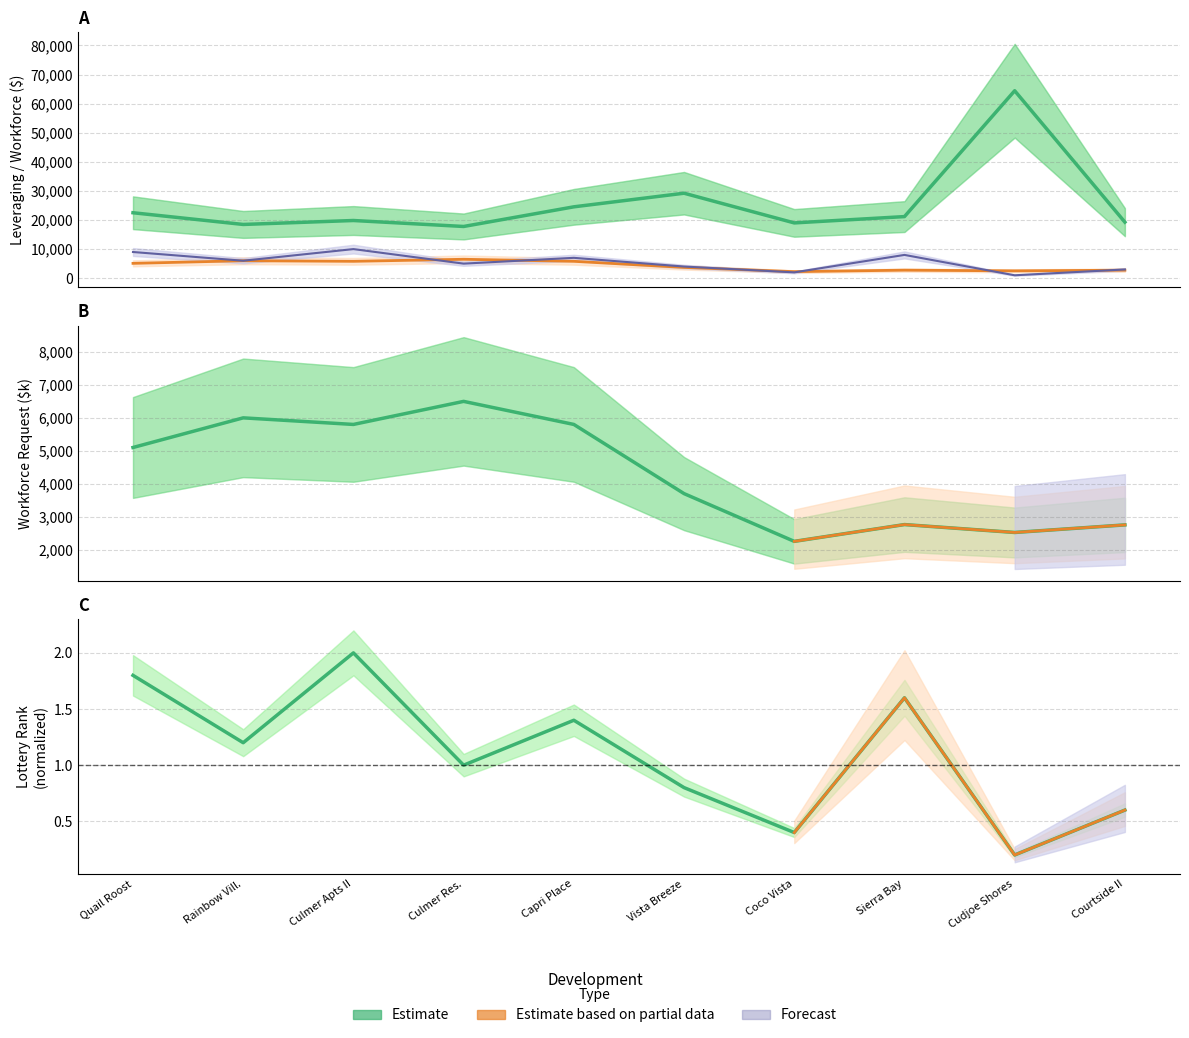

How many interior local peaks does the Leveraging series have?

3